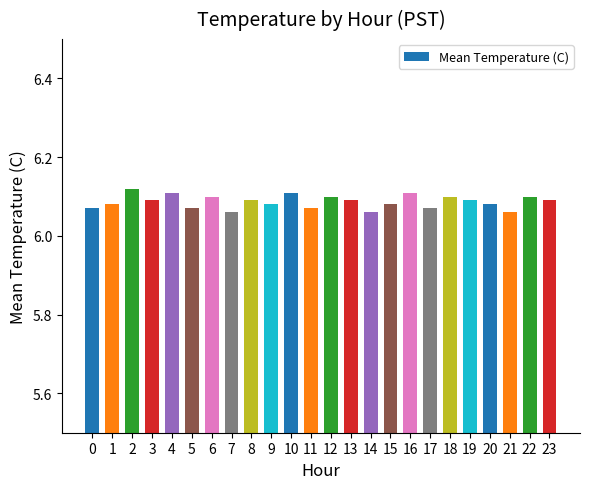

What is the difference between the maximum and second lowest values?

0.1